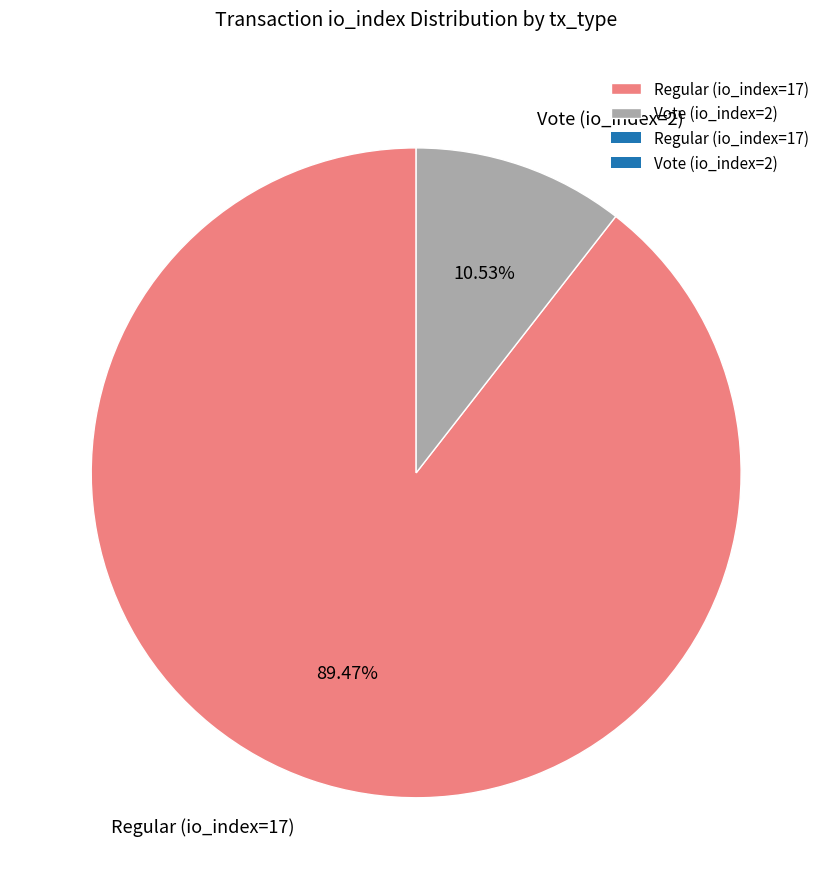

Does Vote (io_index=2) account for over 50% of the chart?

No